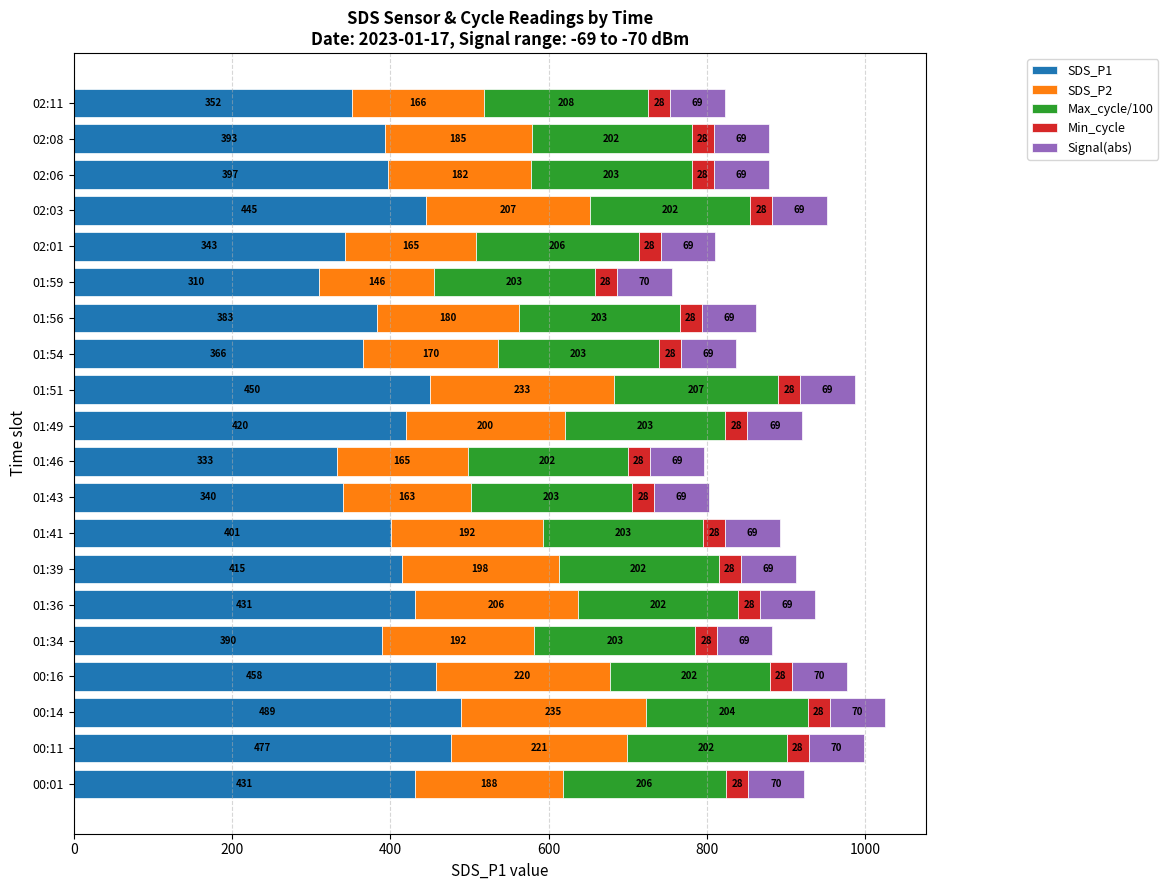

What is the average value of the SDS_P1 series?

401.2